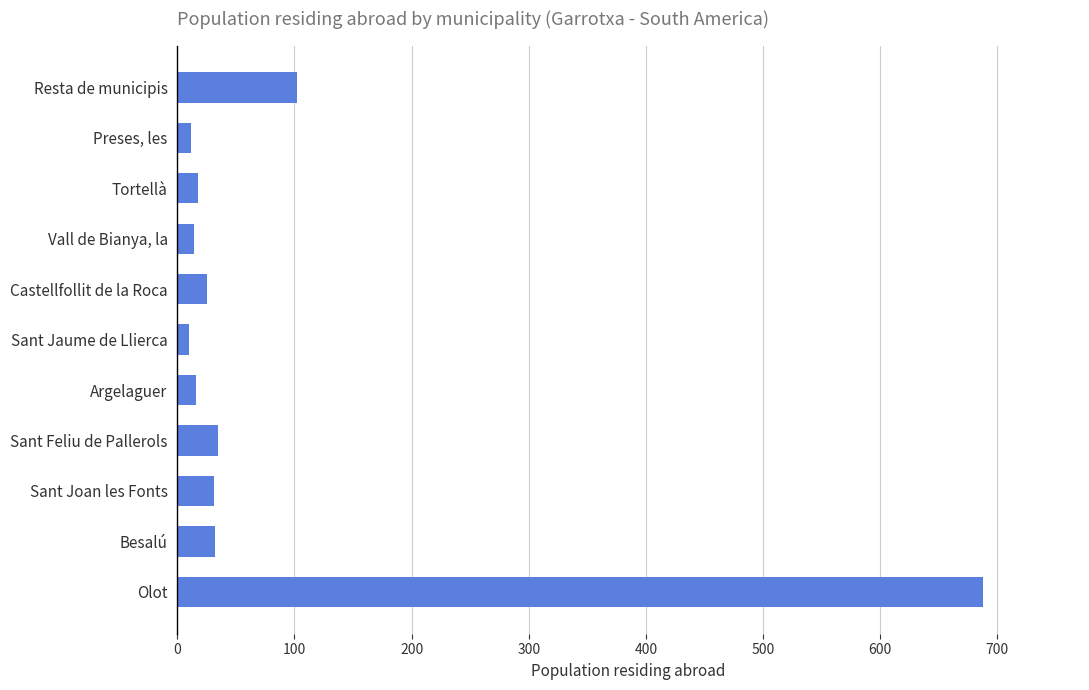

Rank the categories by value from lowest to highest.

Sant Jaume de Llierca, Preses, les, Vall de Bianya, la, Argelaguer, Tortellà, Castellfollit de la Roca, Sant Joan les Fonts, Besalú, Sant Feliu de Pallerols, Resta de municipis, Olot